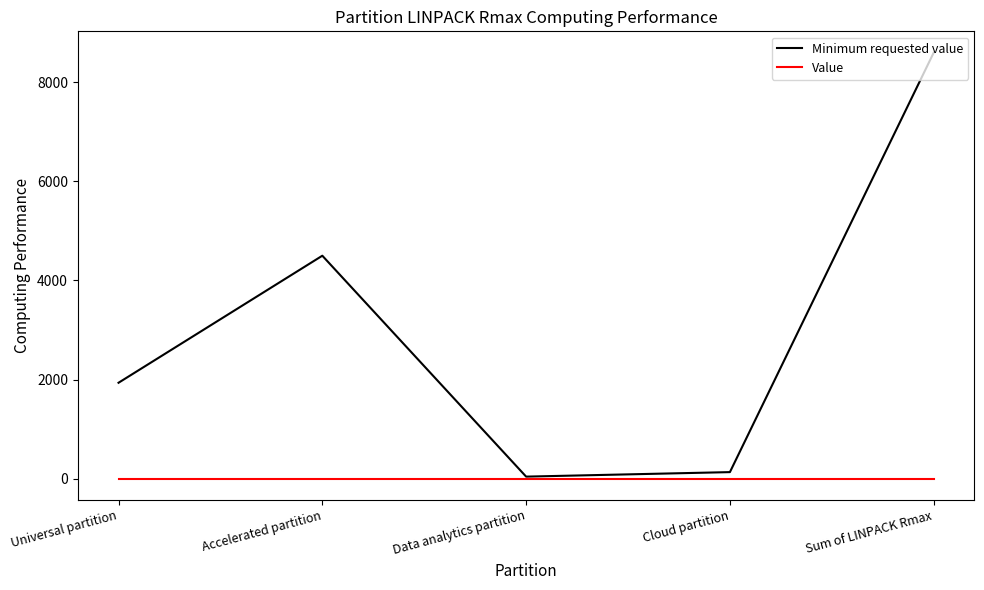

What position from the right is Universal partition?

5